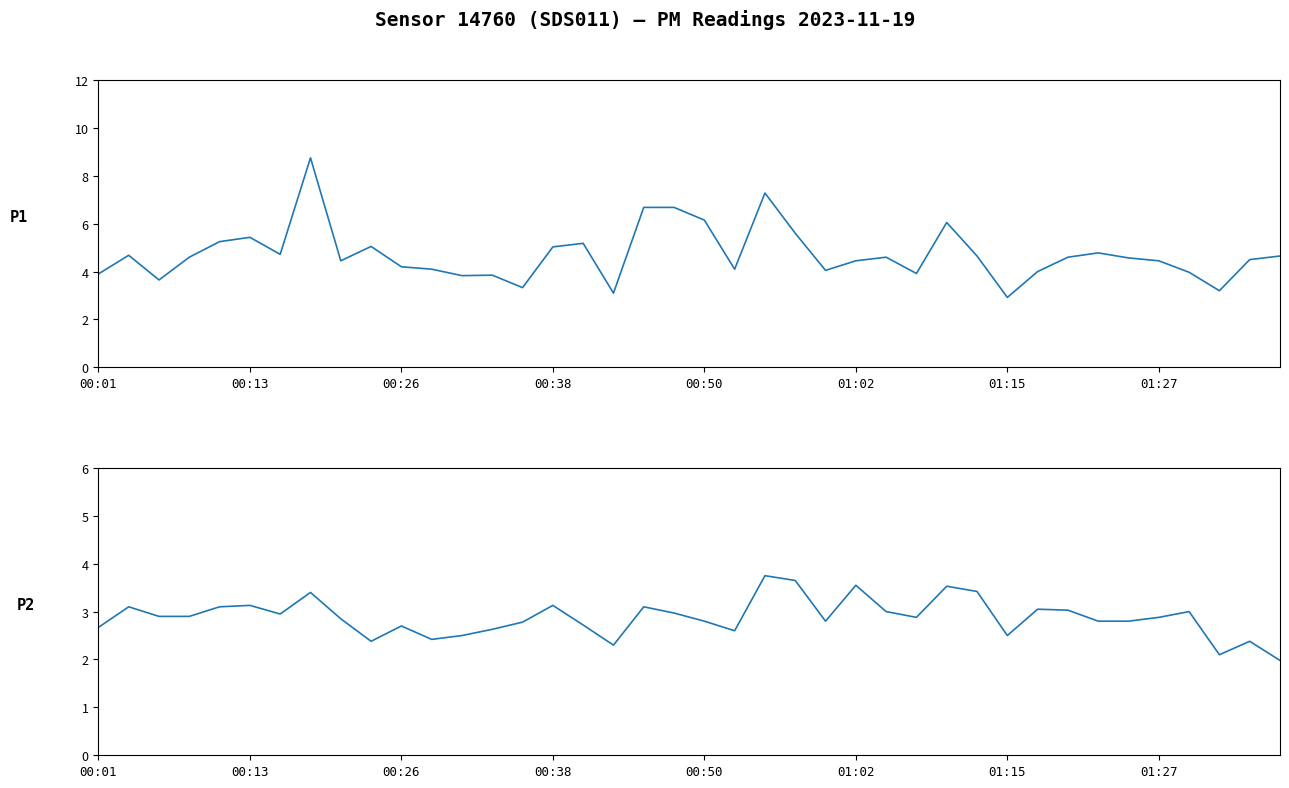

Does the chart have visible grid lines?

No